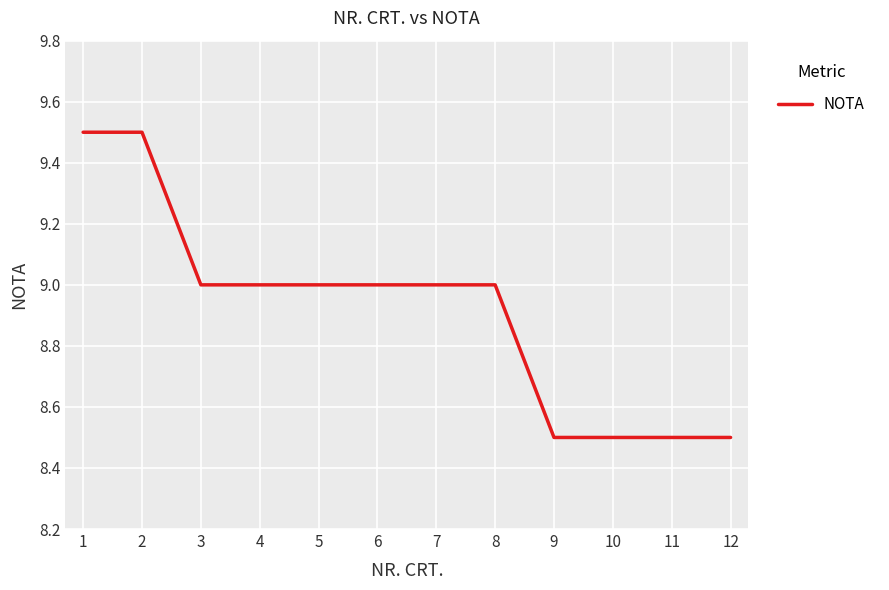

What is the change in value from 6 to 11?

-0.5